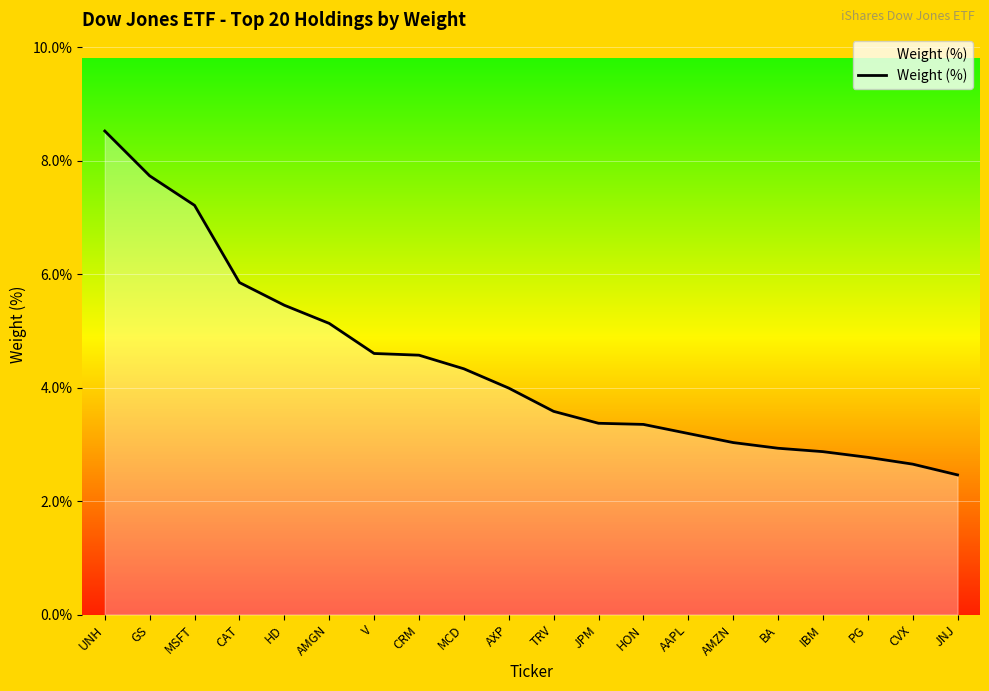

What is the difference between the second highest and minimum values?

5.3